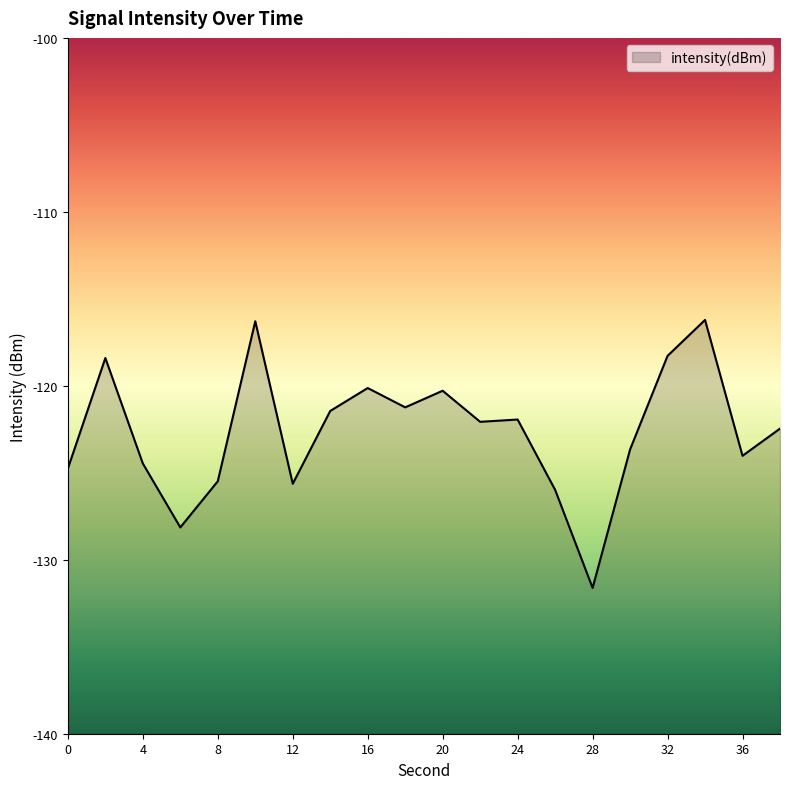

What is the maximum value shown in the chart?

-116.2